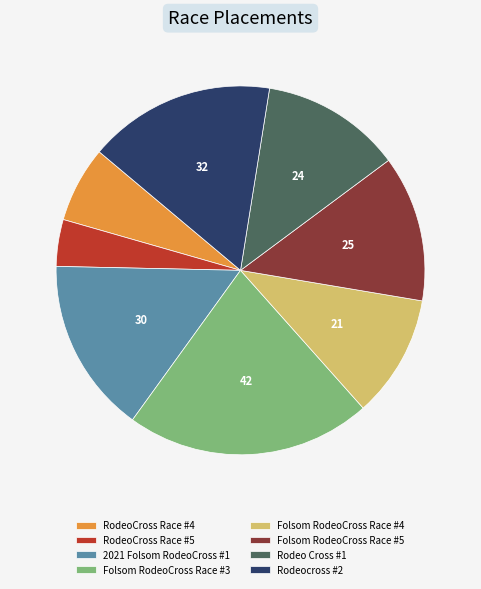

Is Folsom RodeoCross Race #4 the majority of the pie?

No